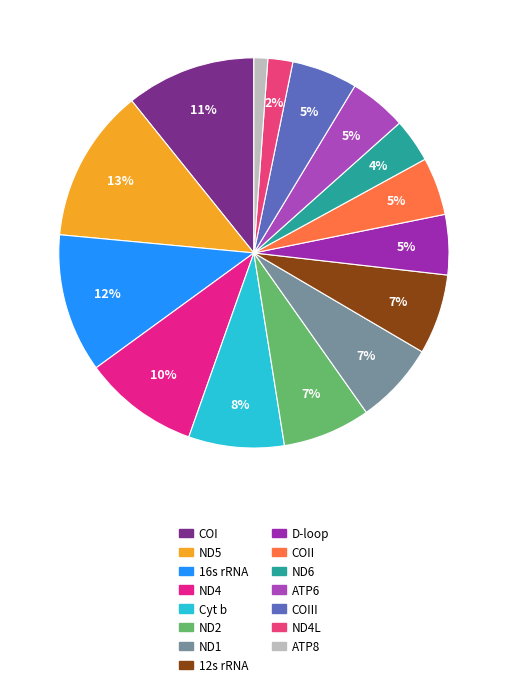

Count the number of slices in the pie.

15